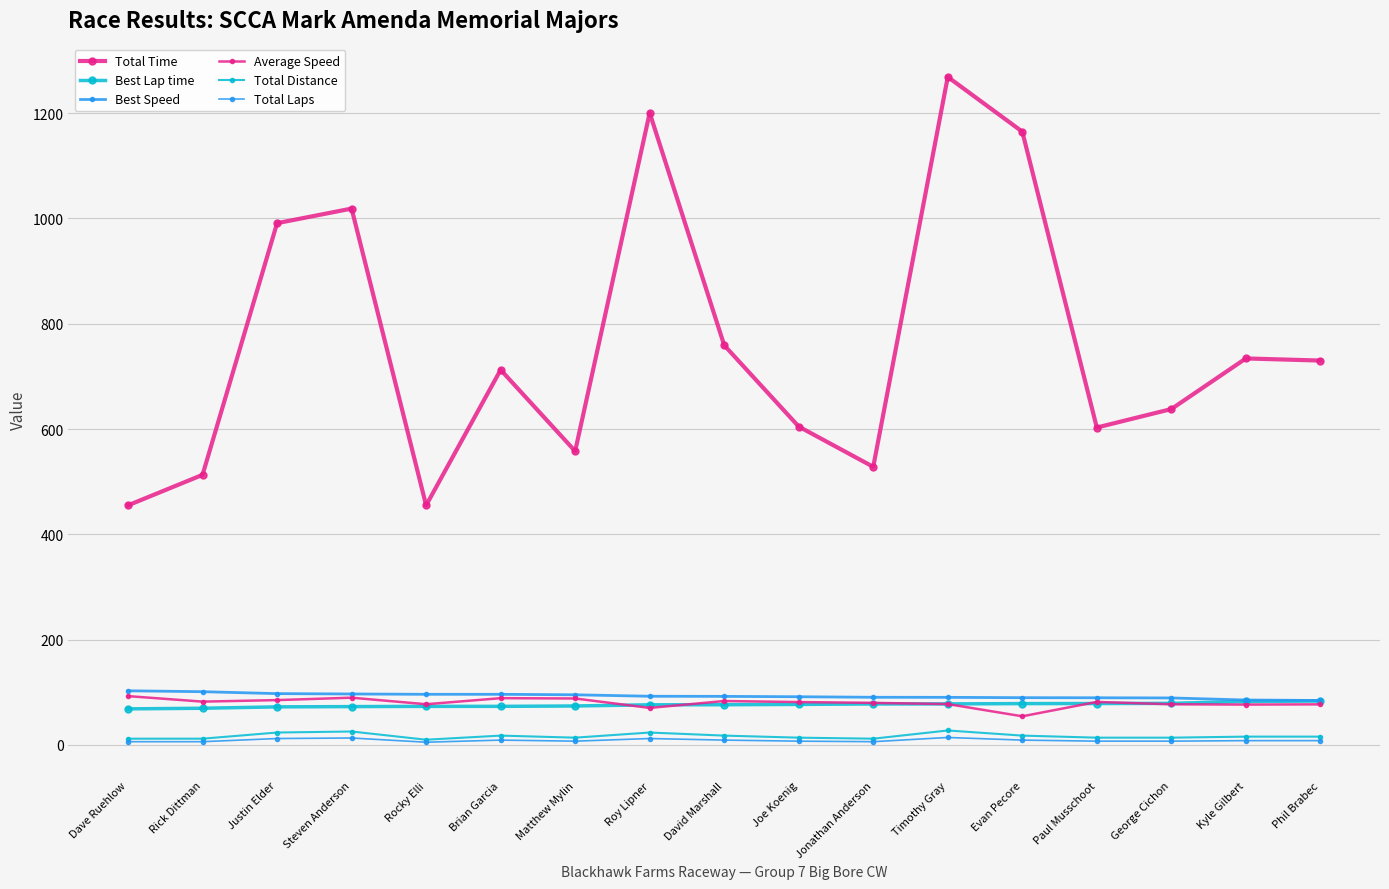

How many lines are shown in the chart?

6